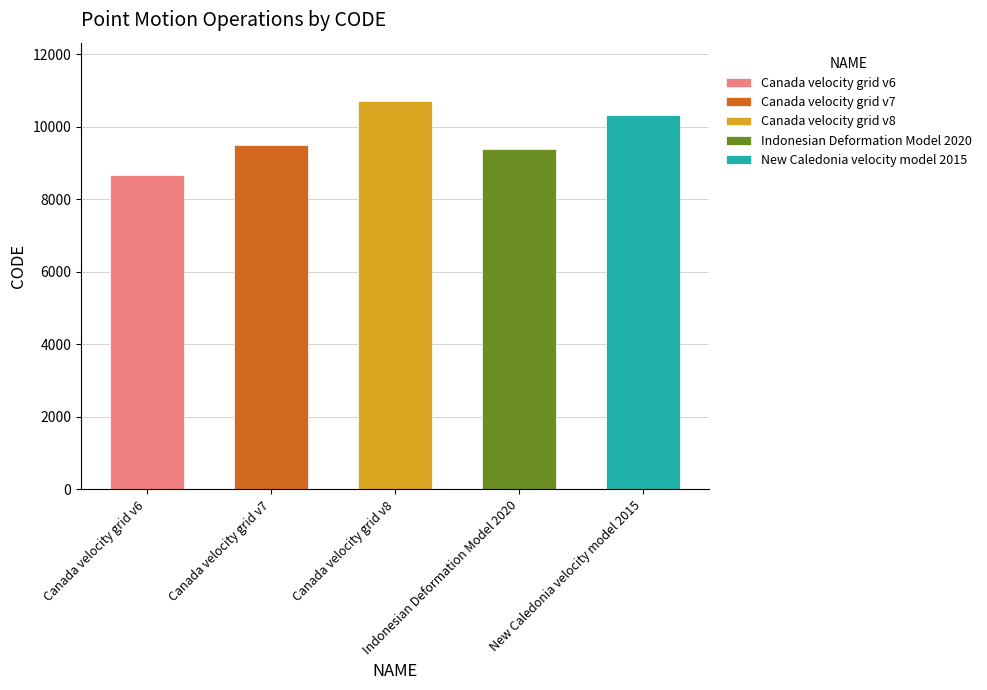

Rank the categories by value from highest to lowest.

Canada velocity grid v8, New Caledonia velocity model 2015, Canada velocity grid v7, Indonesian Deformation Model 2020, Canada velocity grid v6